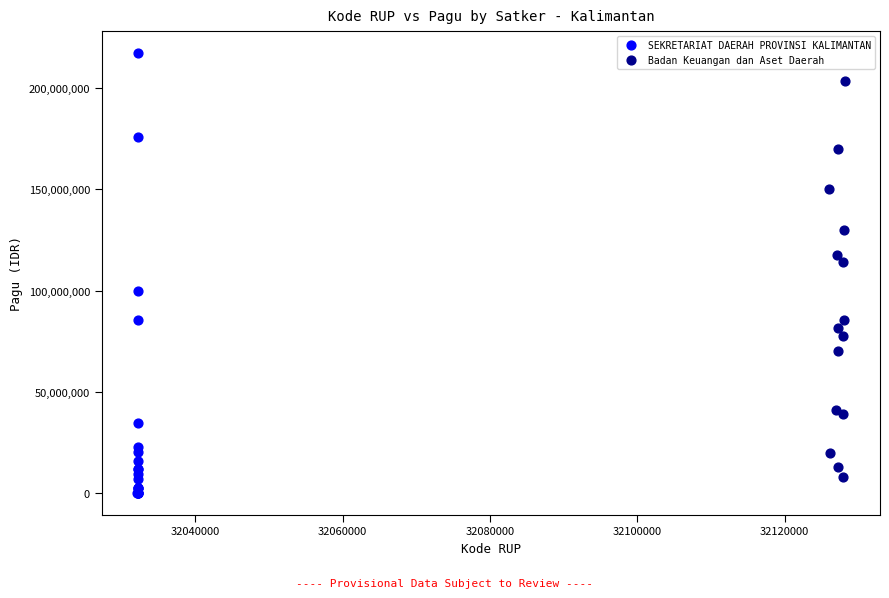

Which series has the widest spread of Y values?

SEKRETARIAT DAERAH PROVINSI KALIMANTAN